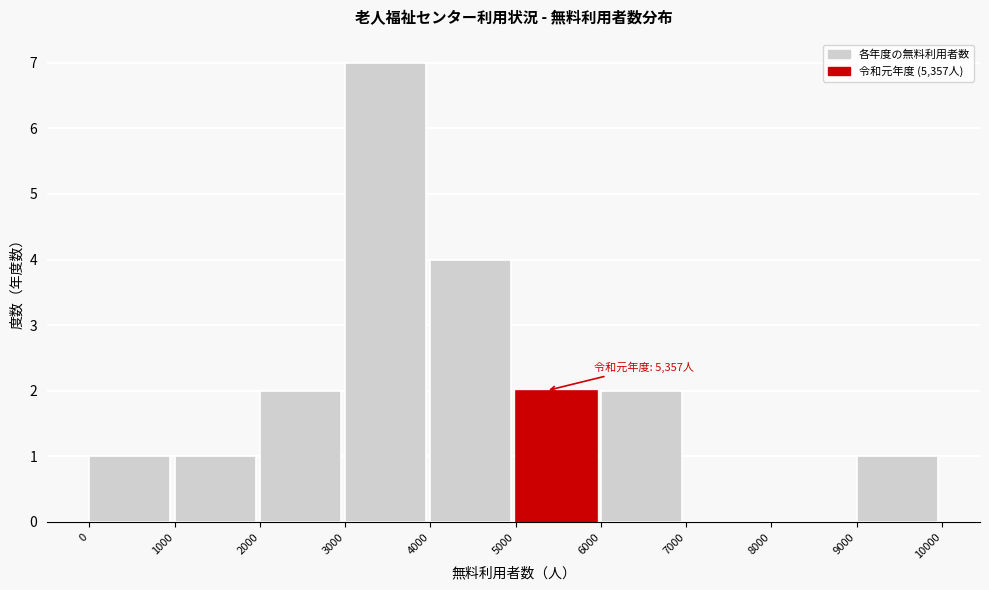

Over which range of the x-axis is the bar tallest?

3000 to 4000